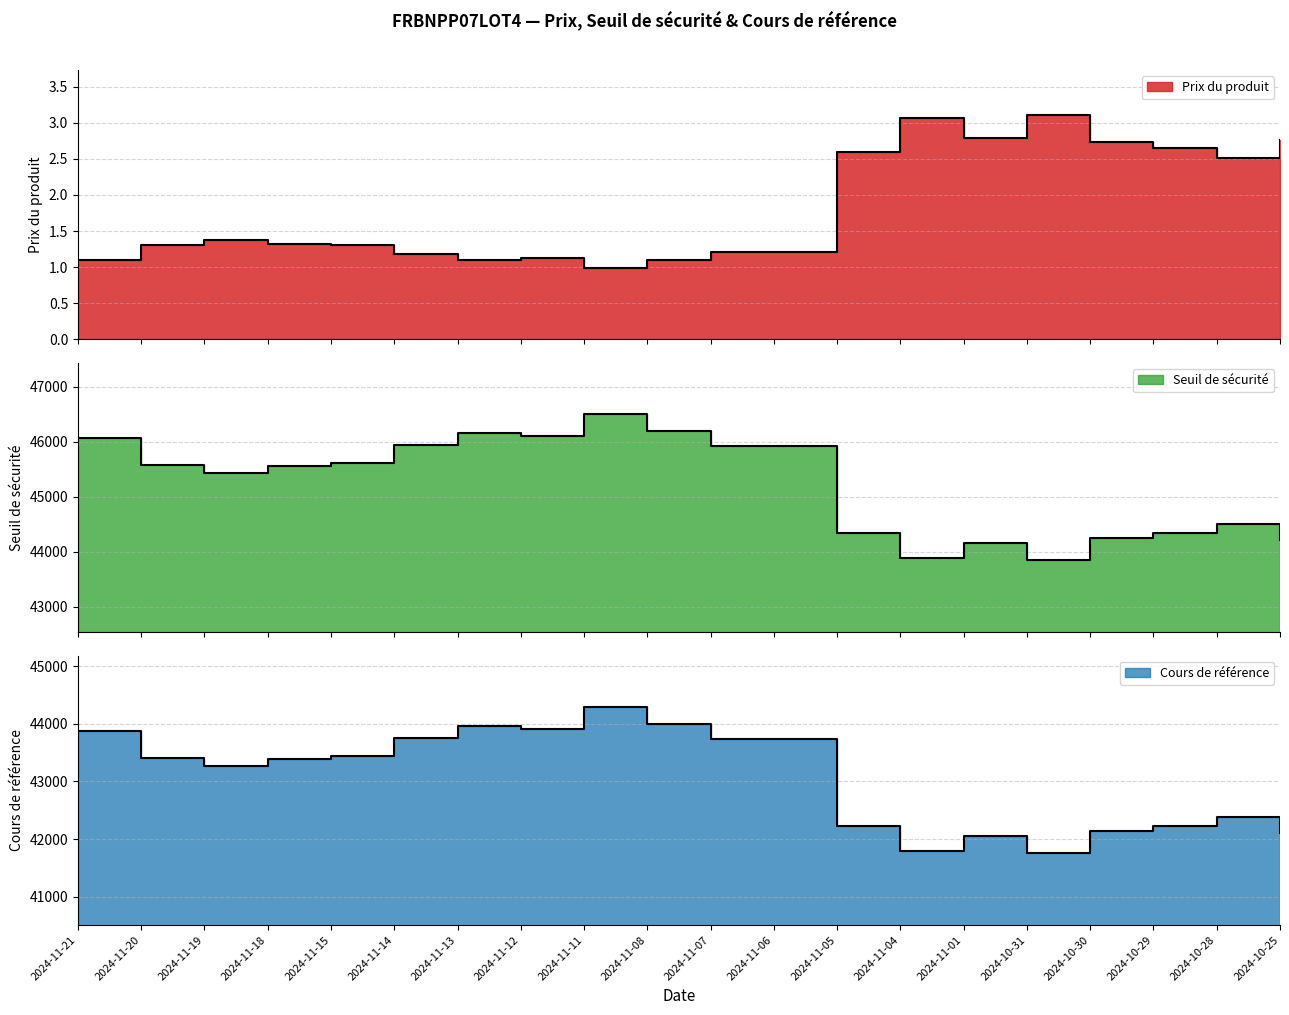

Which label corresponds to the smallest value in the chart?

2024-11-11